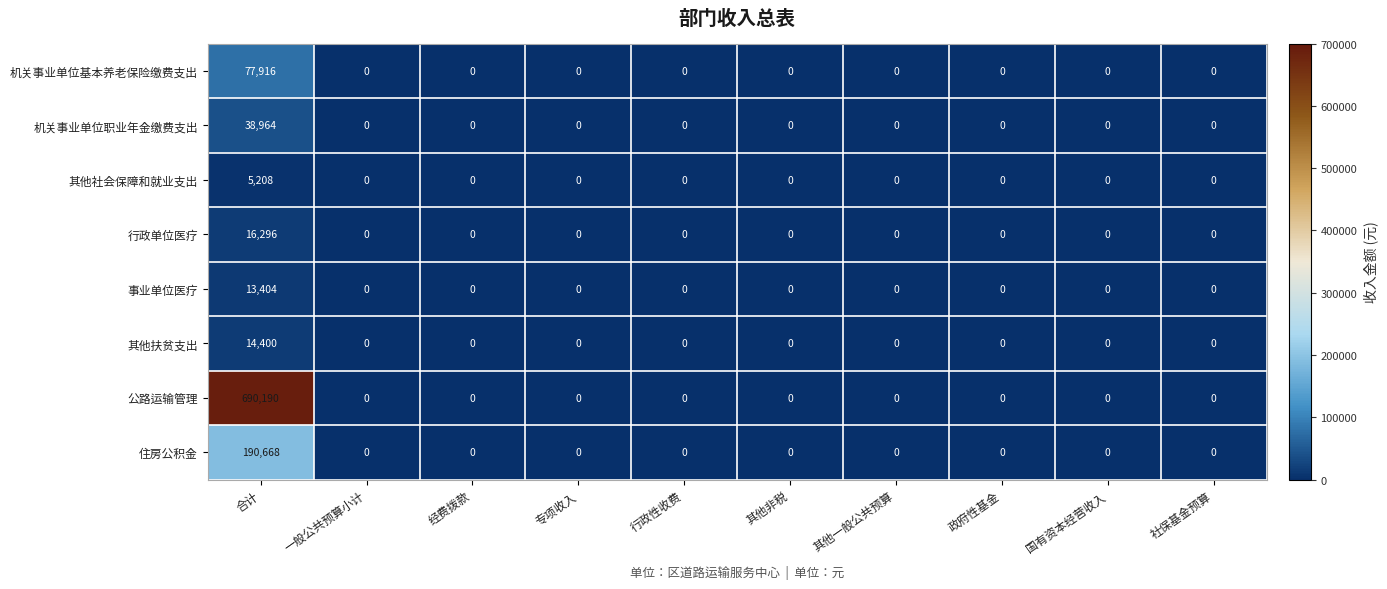

What is the sum of all 机关事业单位基本养老保险缴费支出 values?

77916